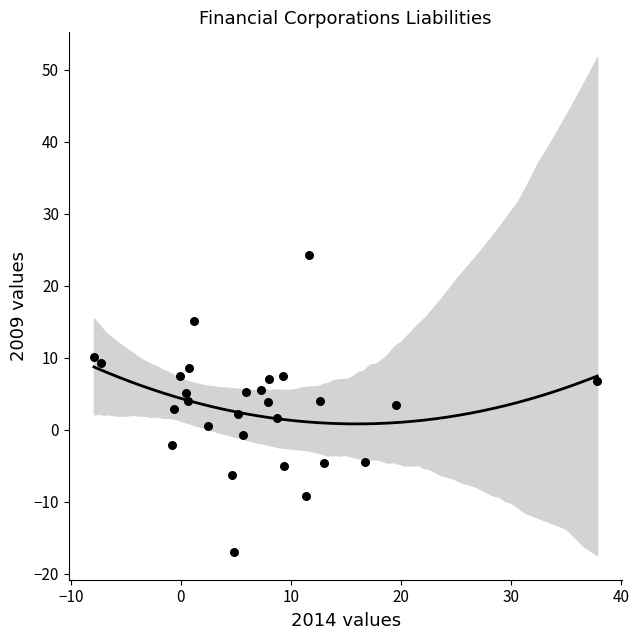

What is the range of X values (max minus min)?

45.7